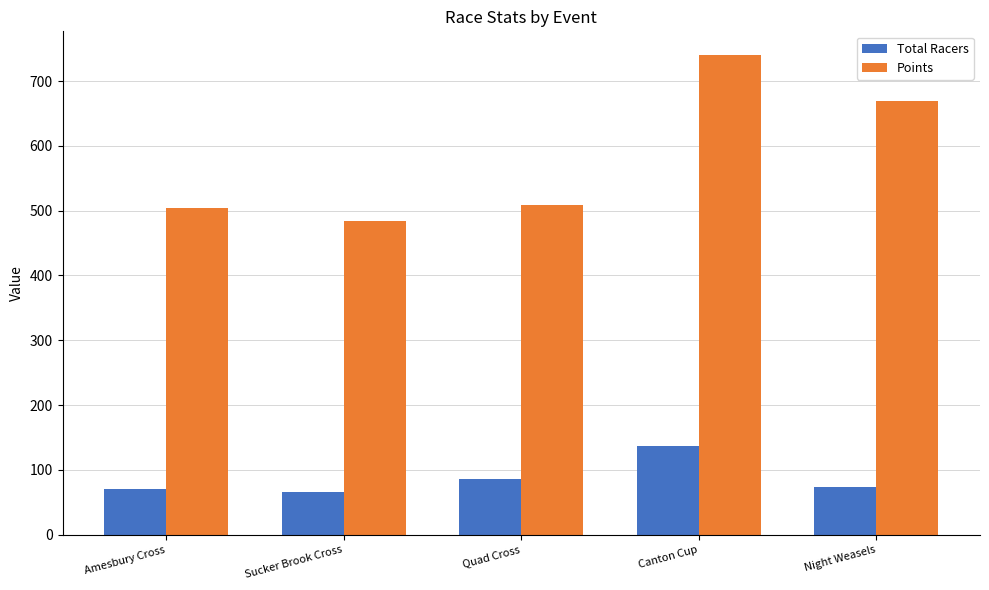

Which series changed the most between Sucker Brook Cross and Night Weasels?

Points